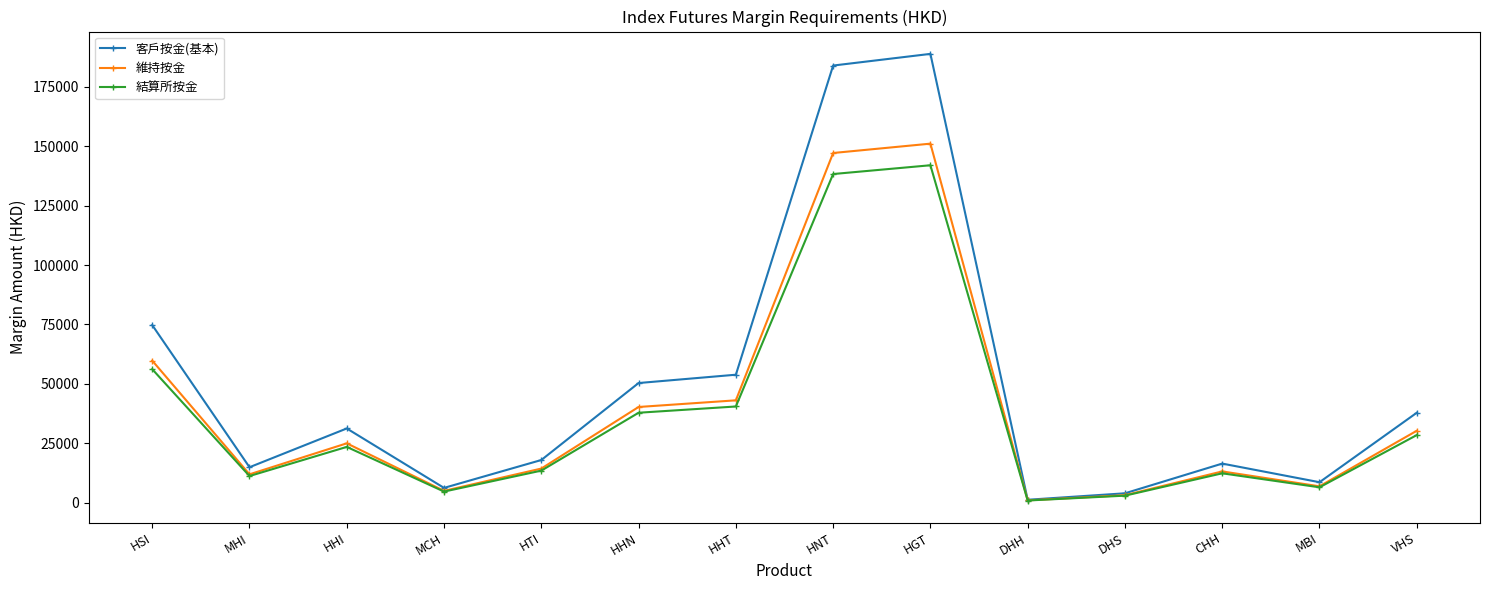

Which series has the widest spread of values?

客戶按金(基本)